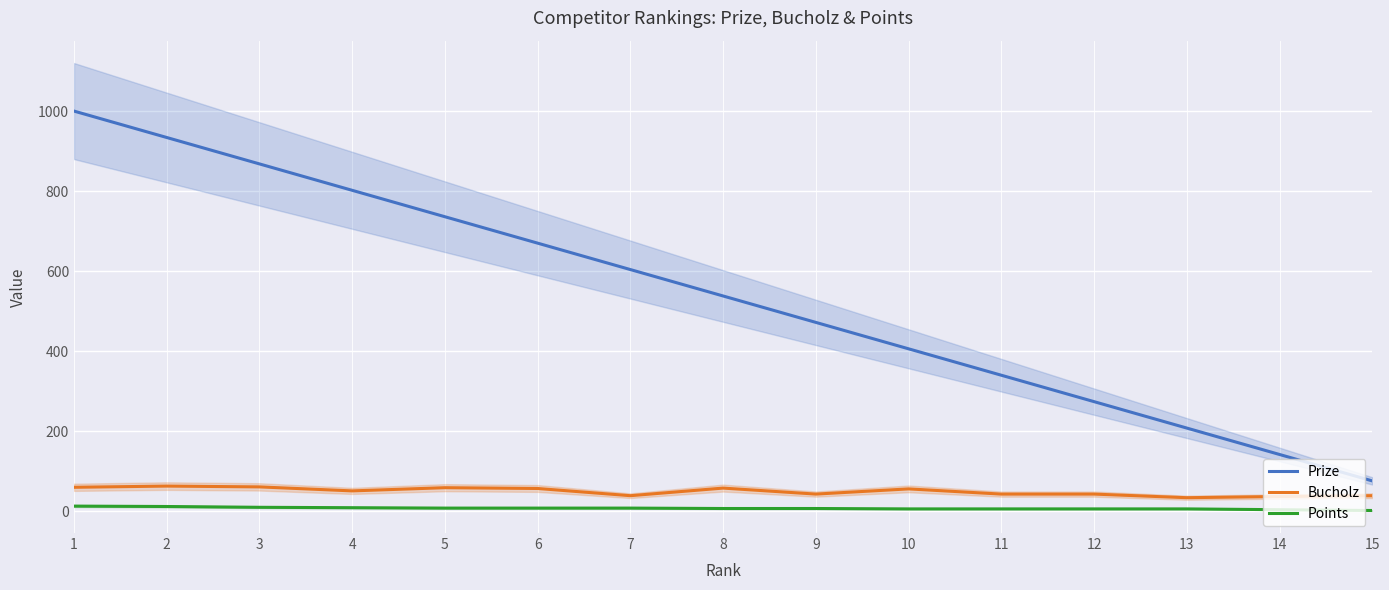

The Bucholz series shows 17 at 8. True or false?

False